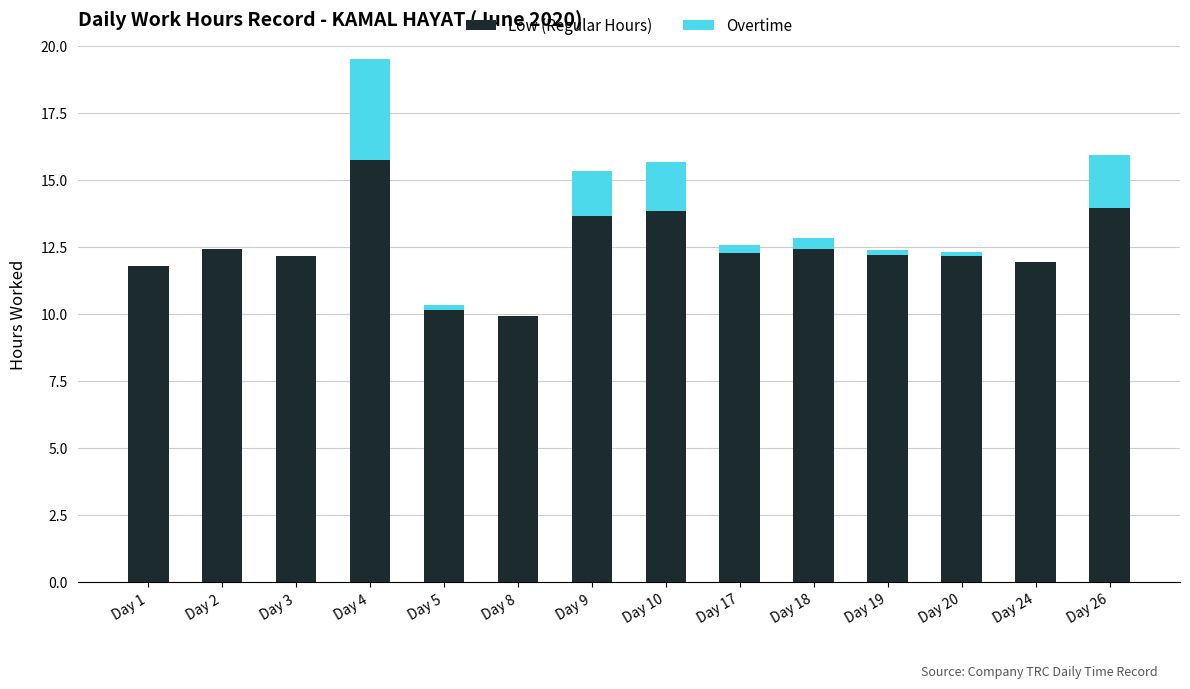

Are the bars horizontal?

No